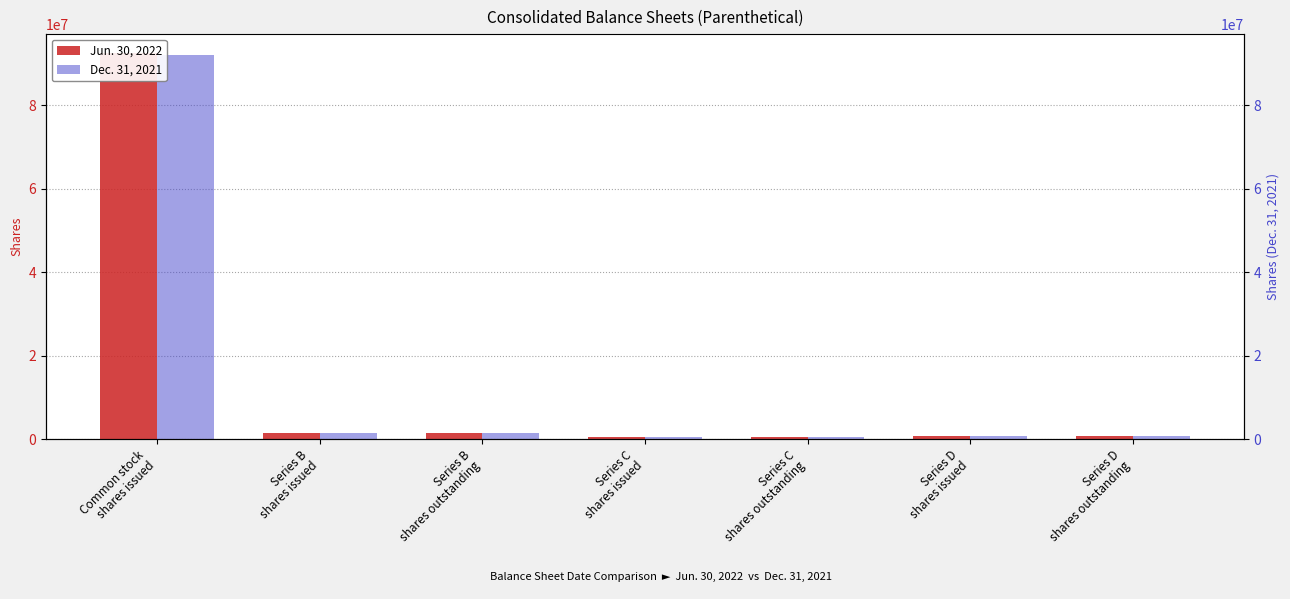

Count the number of categories in the chart.

7